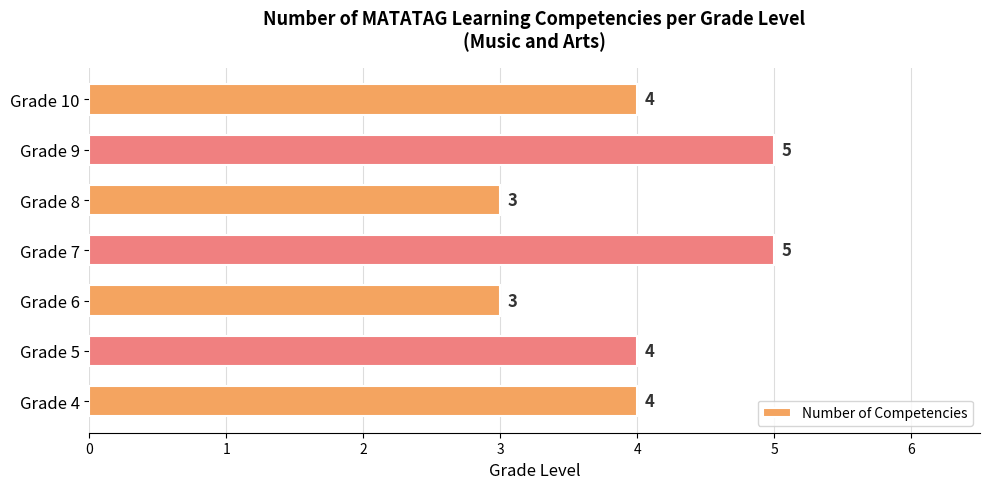

Does the chart contain stacked bars?

No